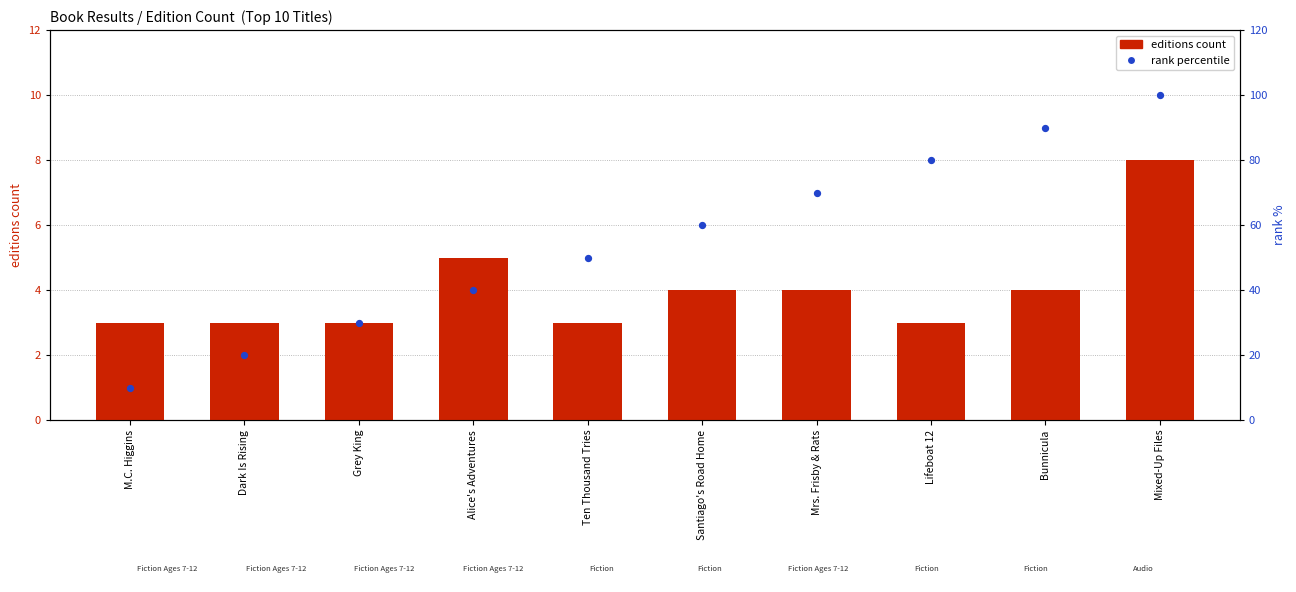

Which series reaches the maximum Y coordinate?

rank percentile